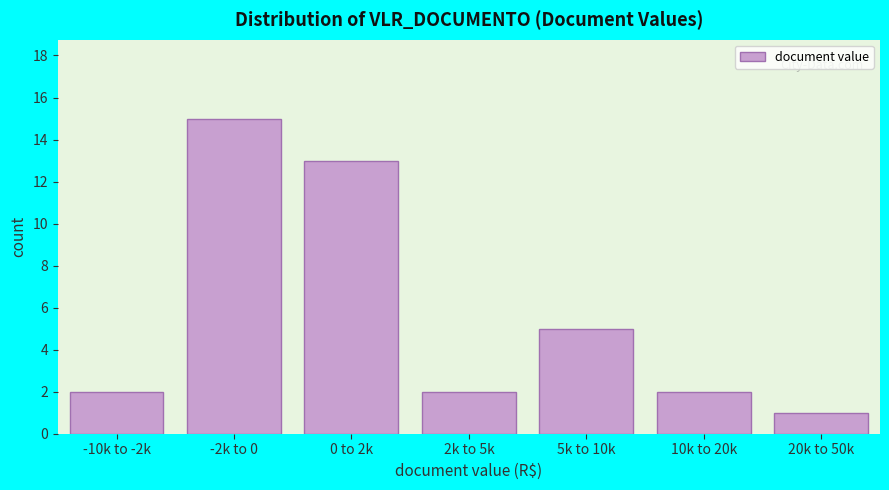

Reading right to left, list all the values displayed in this chart.

1	2	5	2	13	15	2